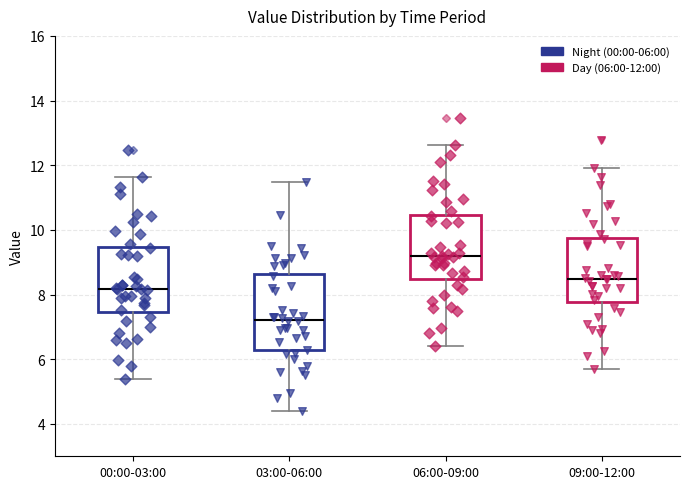

Where is the upper edge of the box for 03:00-06:00 on the y-axis? The values are not printed on the chart, so give them approximately, as read against the axis.

8.6